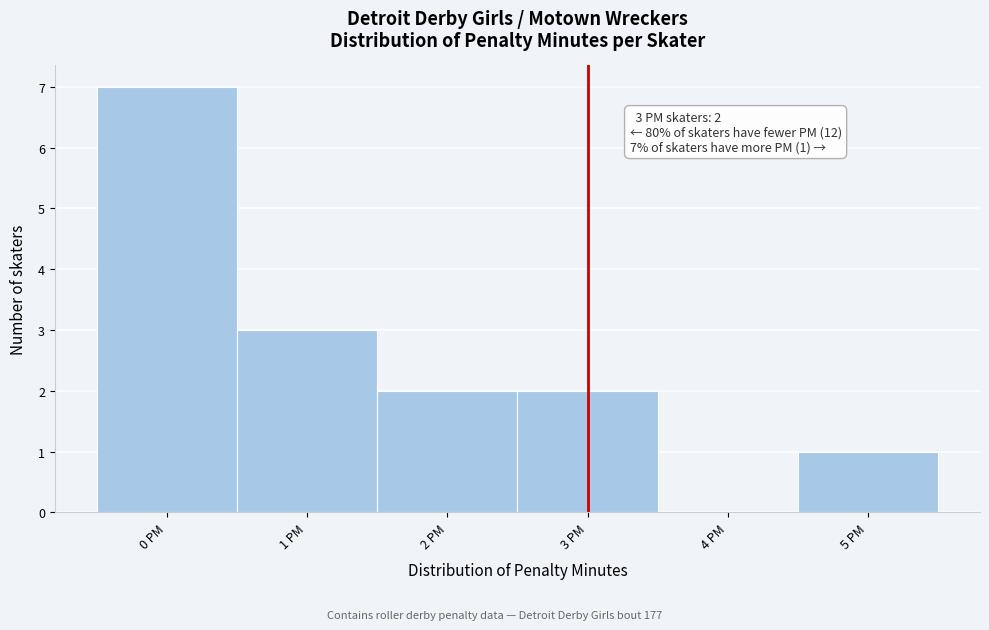

Which range on the x-axis has the tallest bar?

-0.5 to 0.5